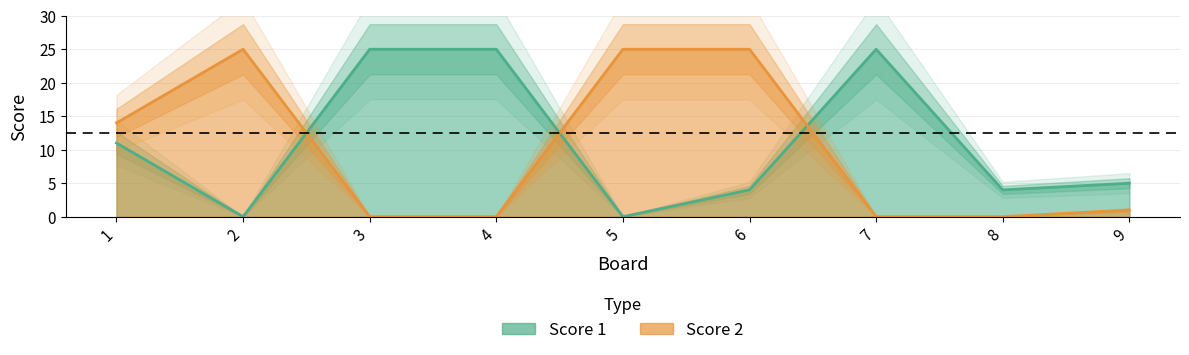

Is the value of Score 2 at 3 greater than the value of Score 1 at 9?

No